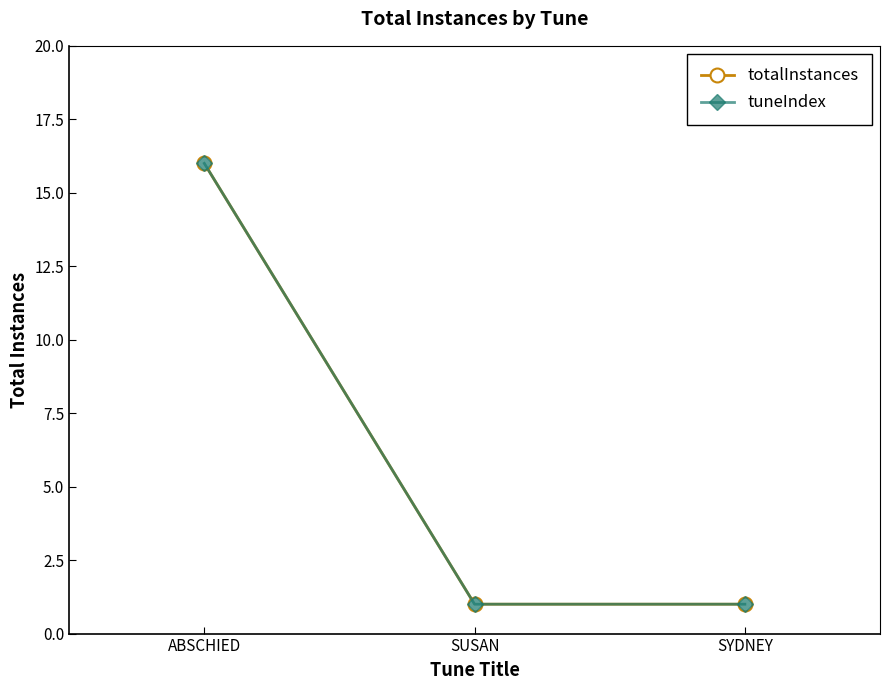

What is the total value across all series at SYDNEY?

2